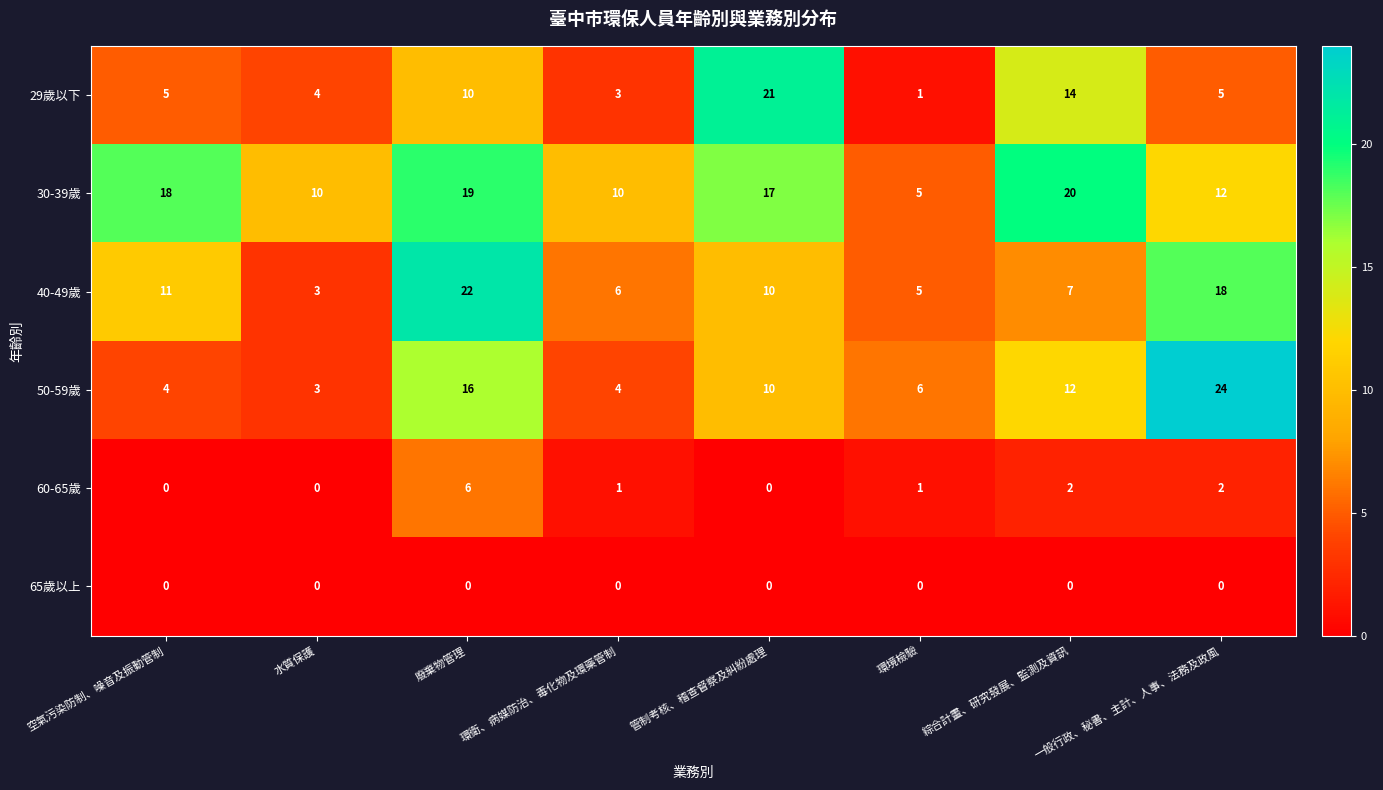

Which series has the widest spread of values?

50-59歲